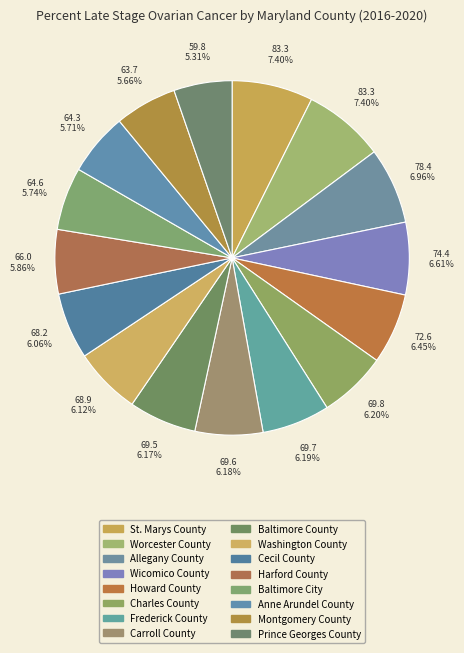

Count the number of slices in the pie.

16